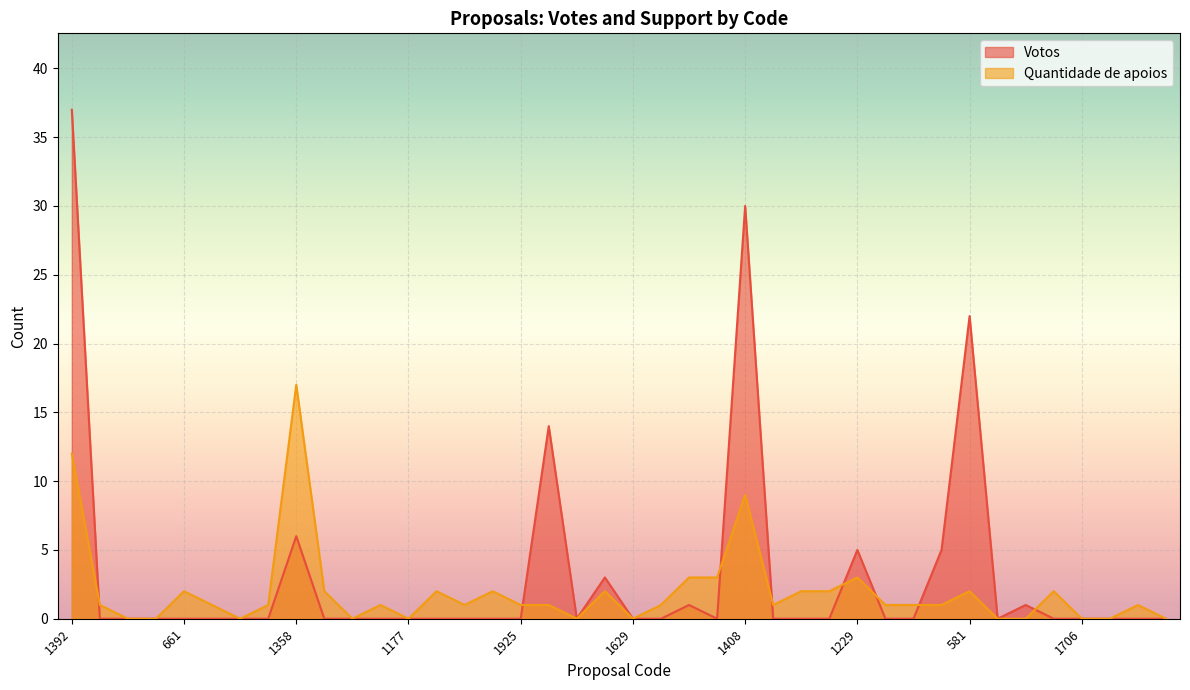

True or false: Votos has a value of 6 at 1358.

True